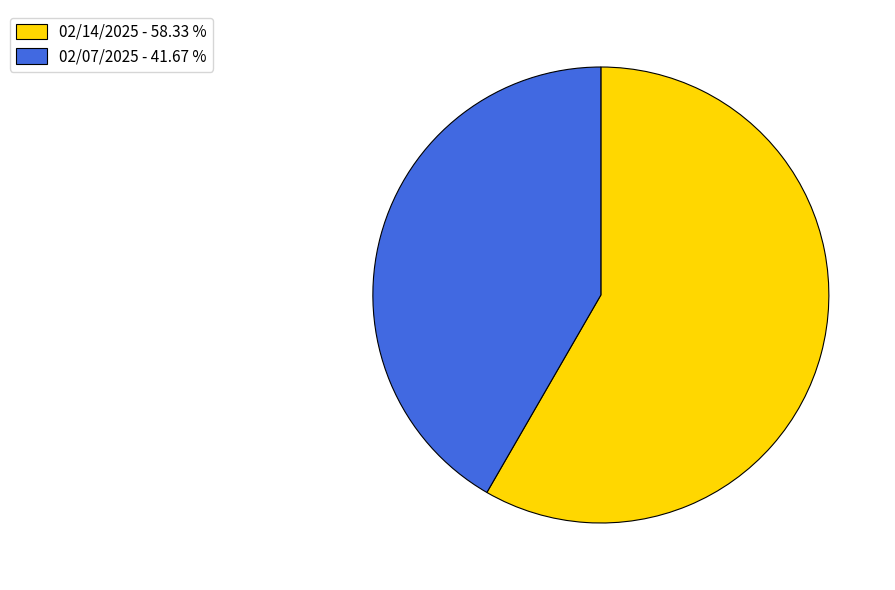

Does any single category account for the majority?

Yes